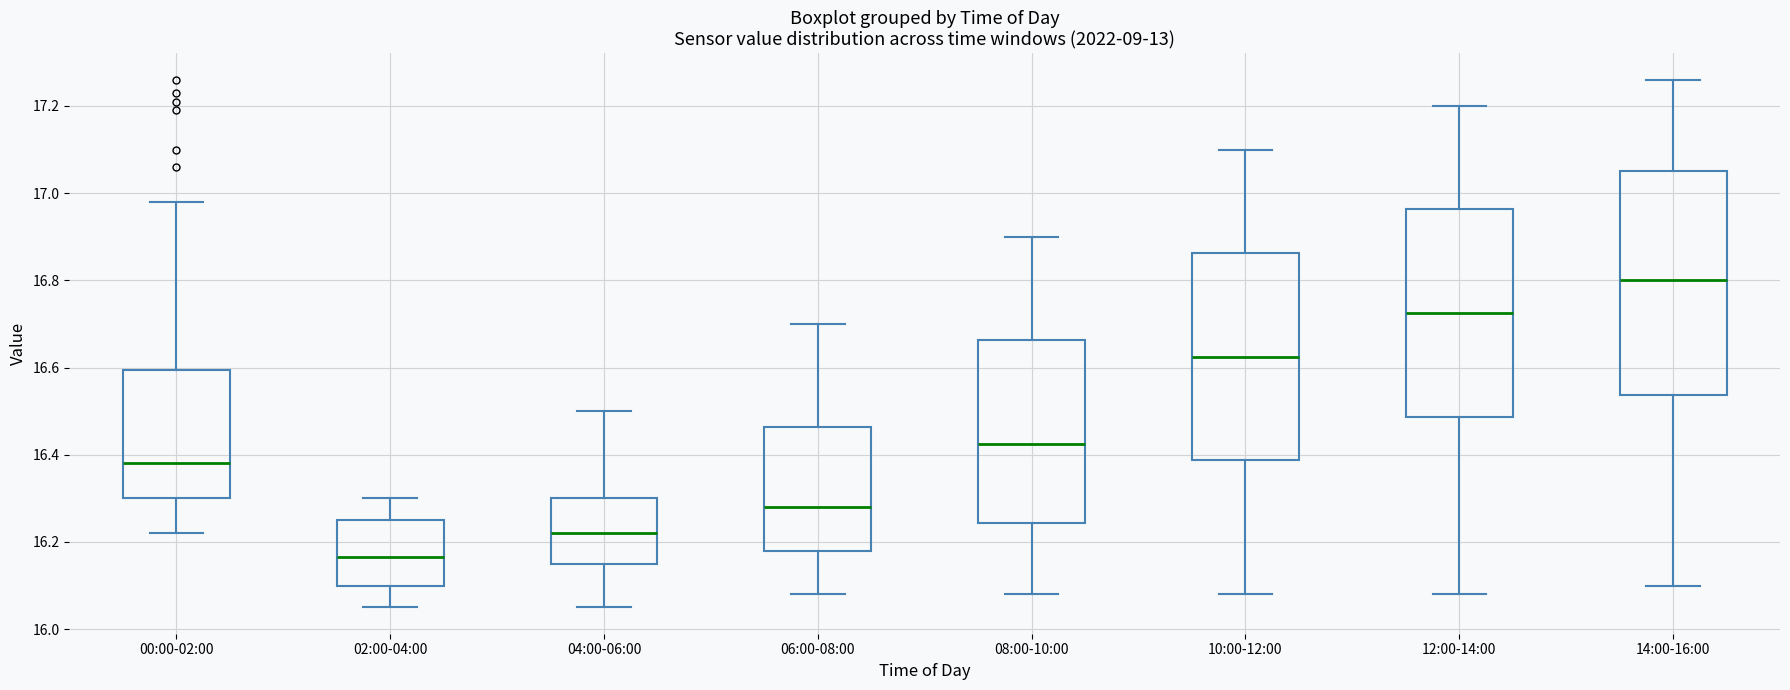

Which box's median line is the highest?

14:00-16:00